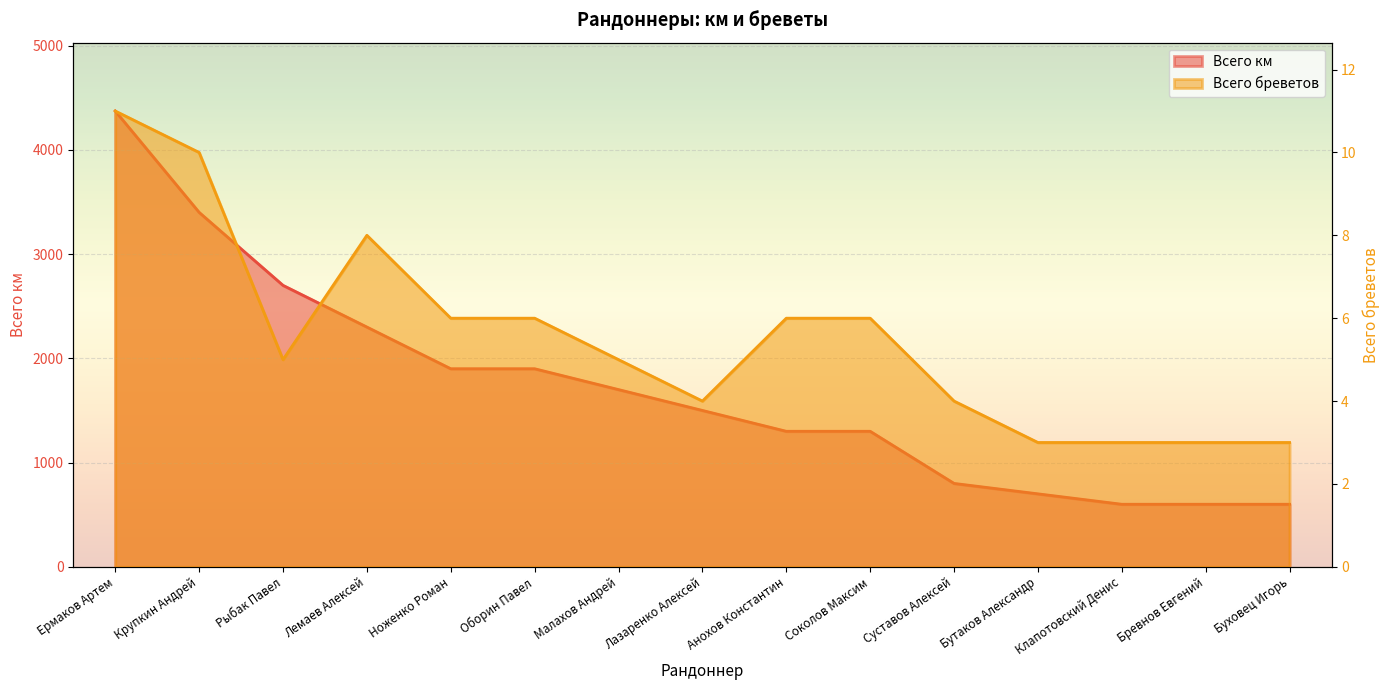

List the series in order of their overall mean, lowest first.

Всего бреветов, Всего км